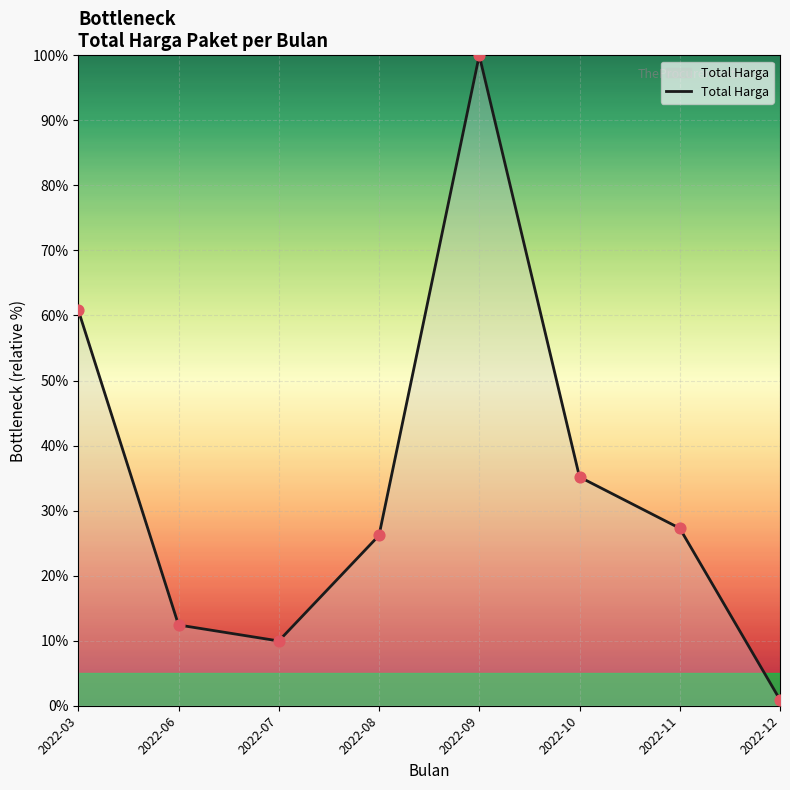

Which has a higher value, 2022-08 or 2022-03?

2022-03